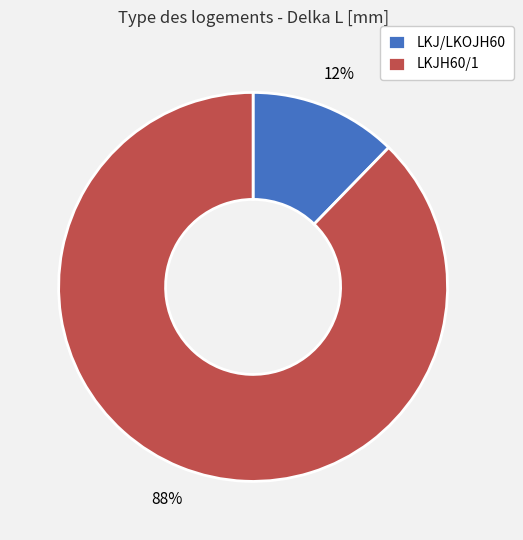

To the nearest percent, what is the average slice percentage?

50%